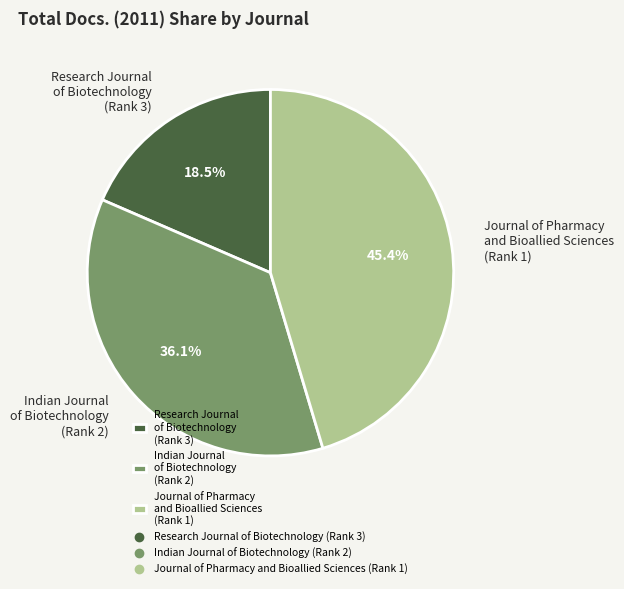

Which category has the smallest portion of the pie?

Research Journal of Biotechnology (Rank 3)